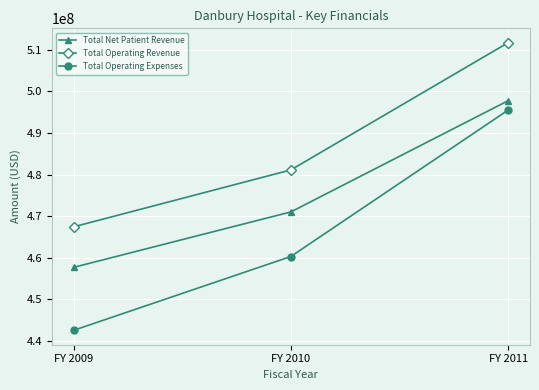

At FY 2011, list the series in order from largest to smallest.

Total Operating Revenue, Total Net Patient Revenue, Total Operating Expenses